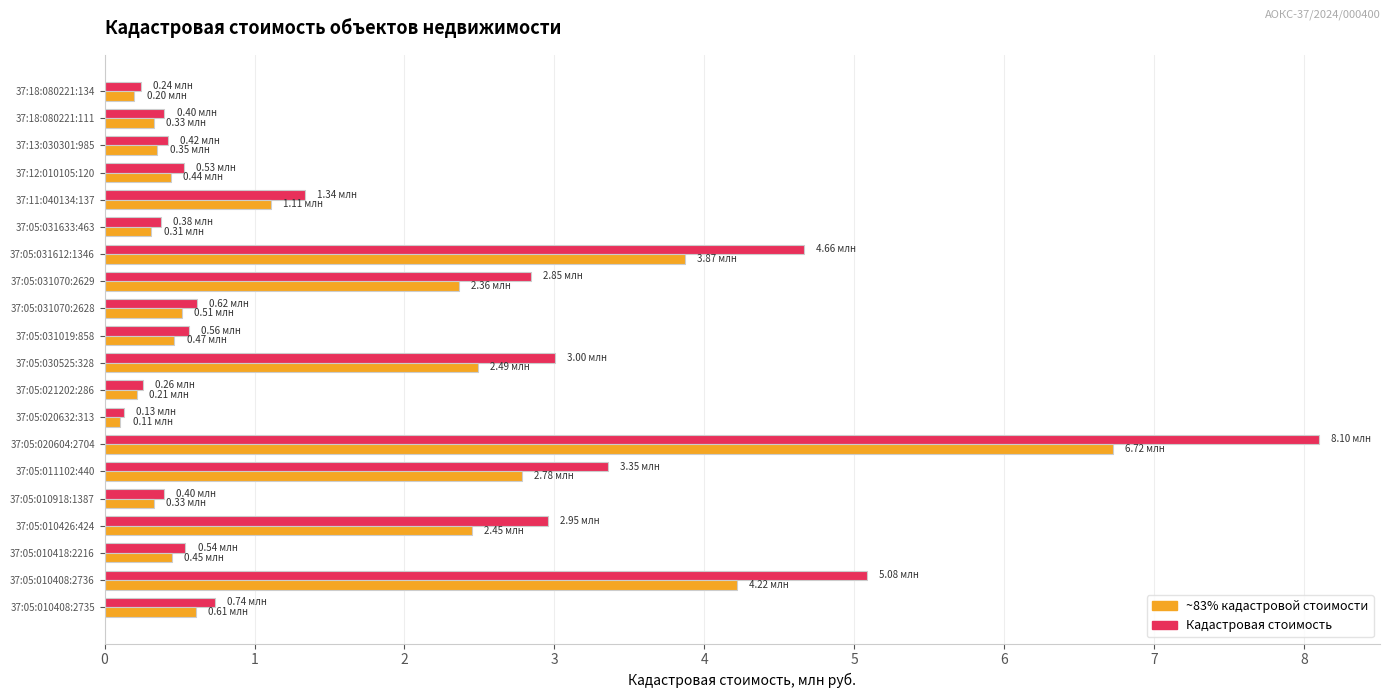

What is the difference between the highest and lowest values at 37:05:010426:424?

0.5